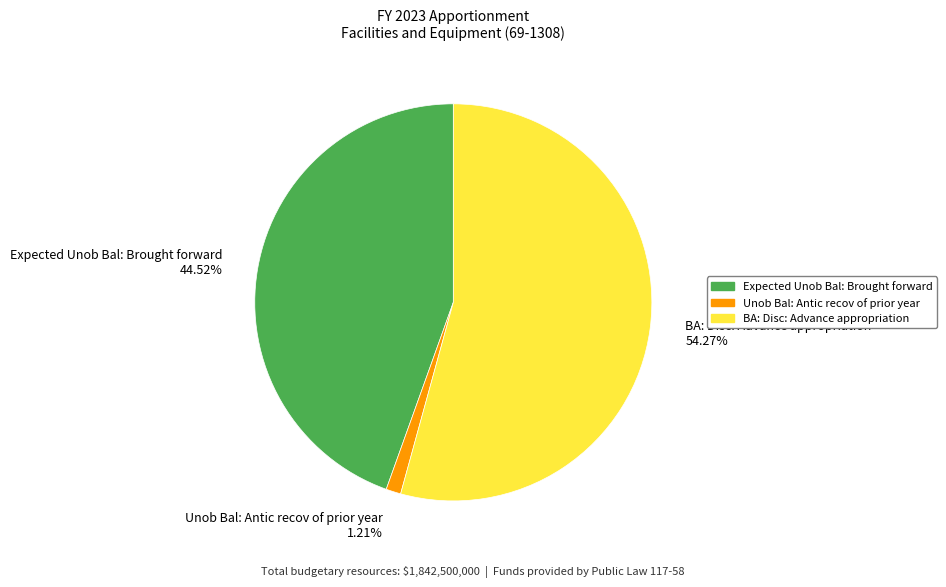

Rank the categories by value from lowest to highest.

Unob Bal: Antic recov of prior year, Expected Unob Bal: Brought forward, BA: Disc: Advance appropriation